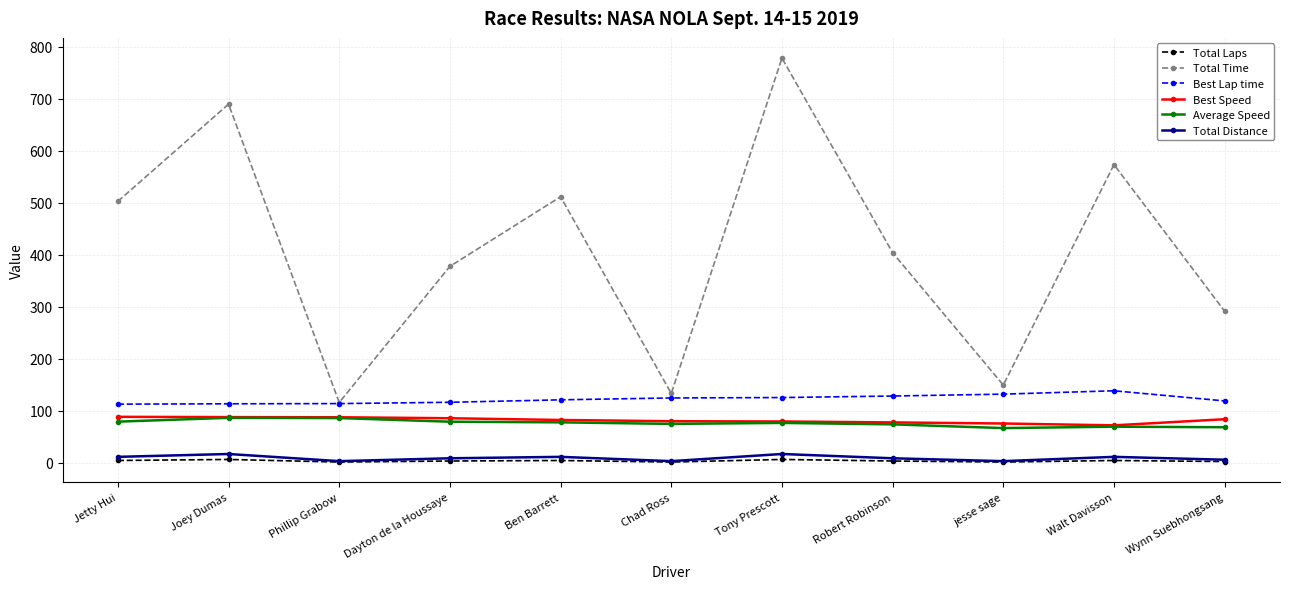

What are all the series names shown in the legend?

Total Laps, Total Time, Best Lap time, Best Speed, Average Speed, Total Distance